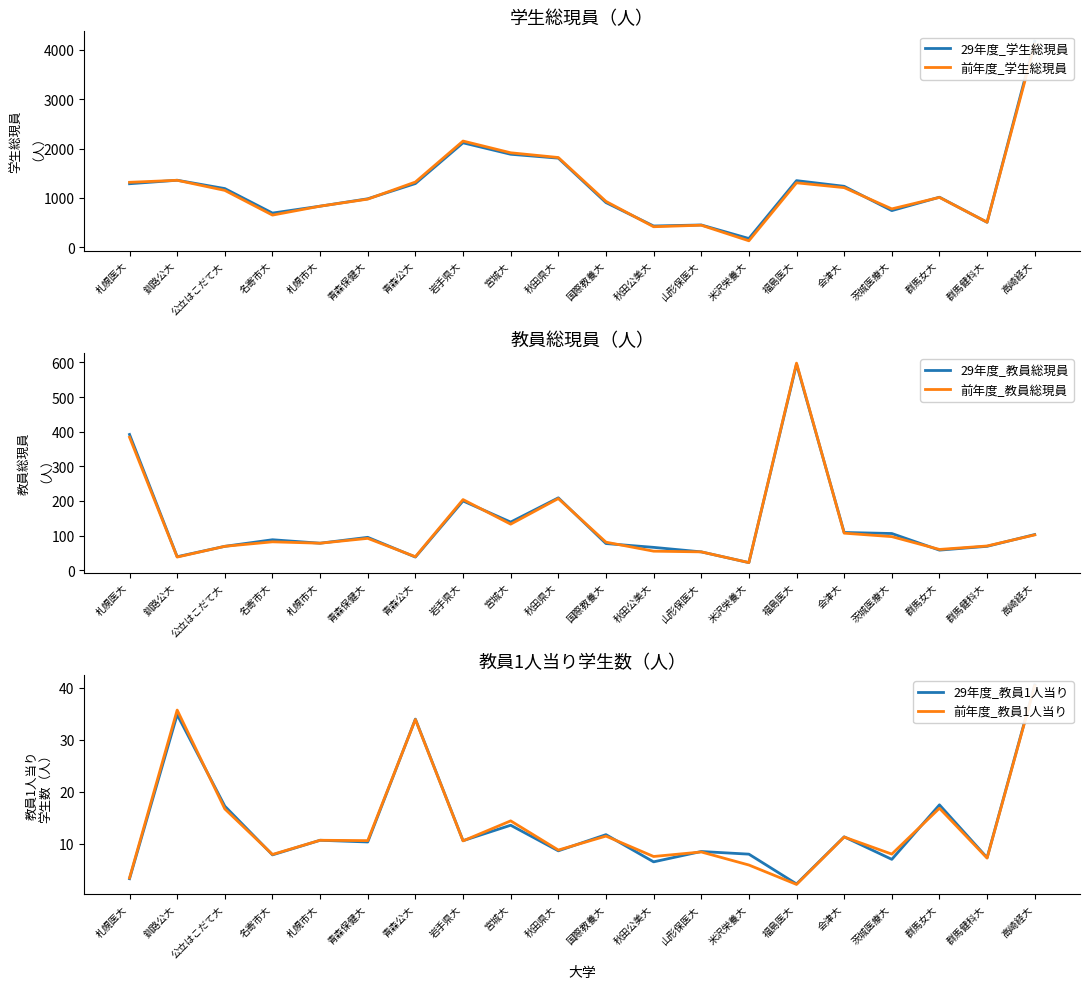

Where is 前年度_教員1人当り nearest to the value 21?

群馬女大